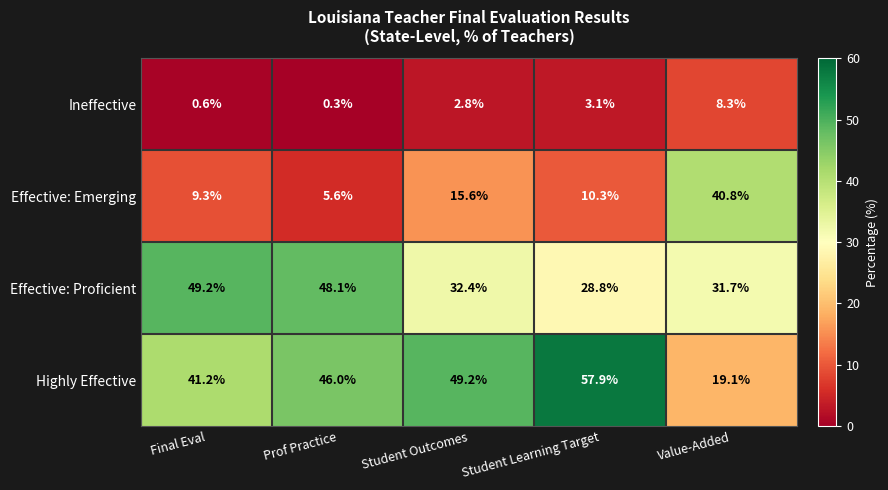

Reading right to left, what are all the values shown in this chart?

Ineffective: Value-Added=8.3	Student Learning Target=3.1	Student Outcomes=2.8	Prof Practice=0.3	Final Eval=0.6
Effective: Emerging: Value-Added=40.8	Student Learning Target=10.3	Student Outcomes=15.6	Prof Practice=5.6	Final Eval=9.3
Effective: Proficient: Value-Added=31.7	Student Learning Target=28.8	Student Outcomes=32.4	Prof Practice=48.1	Final Eval=49.2
Highly Effective: Value-Added=19.1	Student Learning Target=57.9	Student Outcomes=49.2	Prof Practice=46.0	Final Eval=41.2